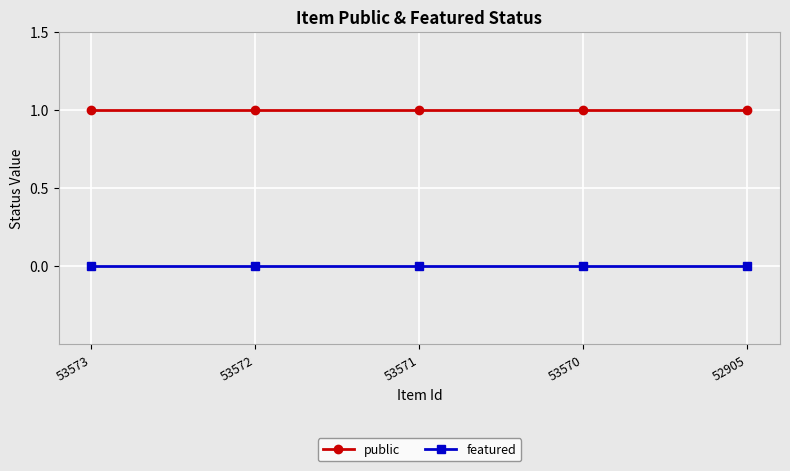

What is the lowest value of the public series?

1